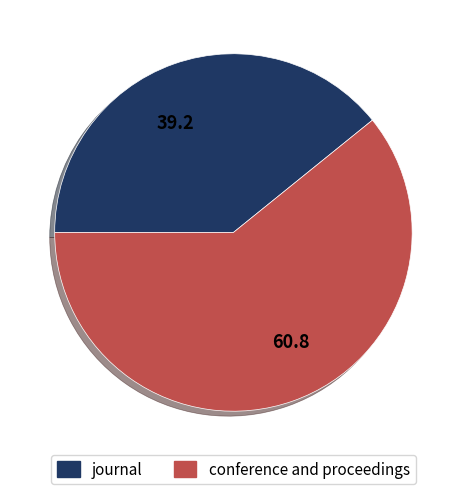

What is the smallest slice in the pie chart?

journal